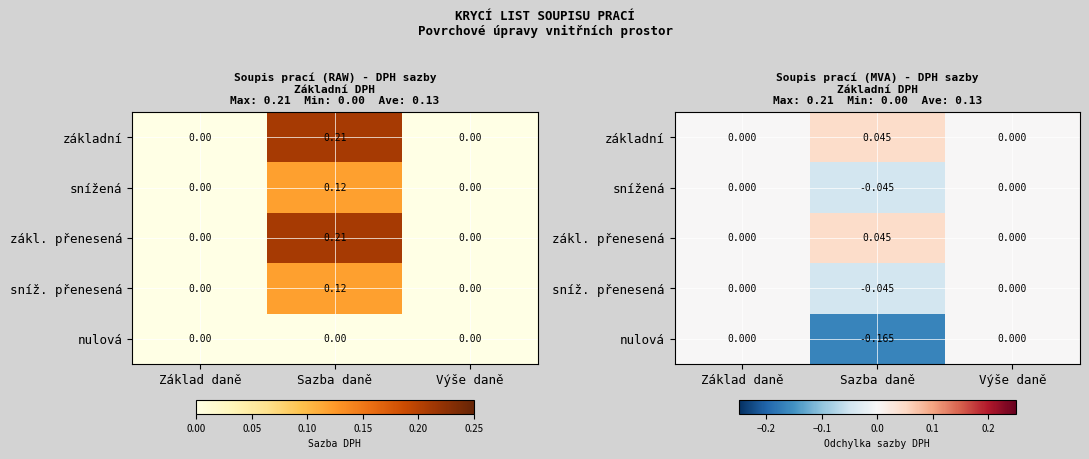

Which has a higher value, Sazba daně or Základ daně?

Sazba daně